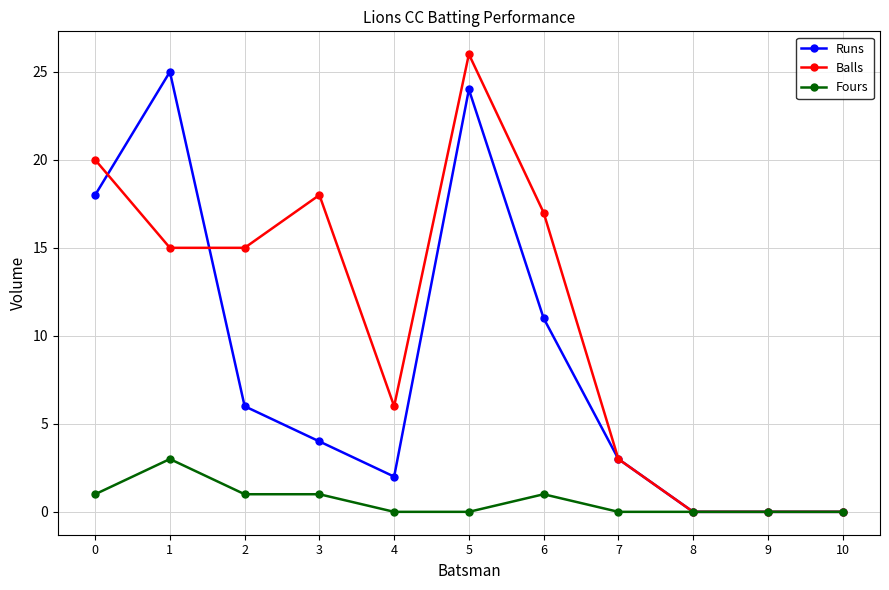

Count the number of data series in this chart.

3